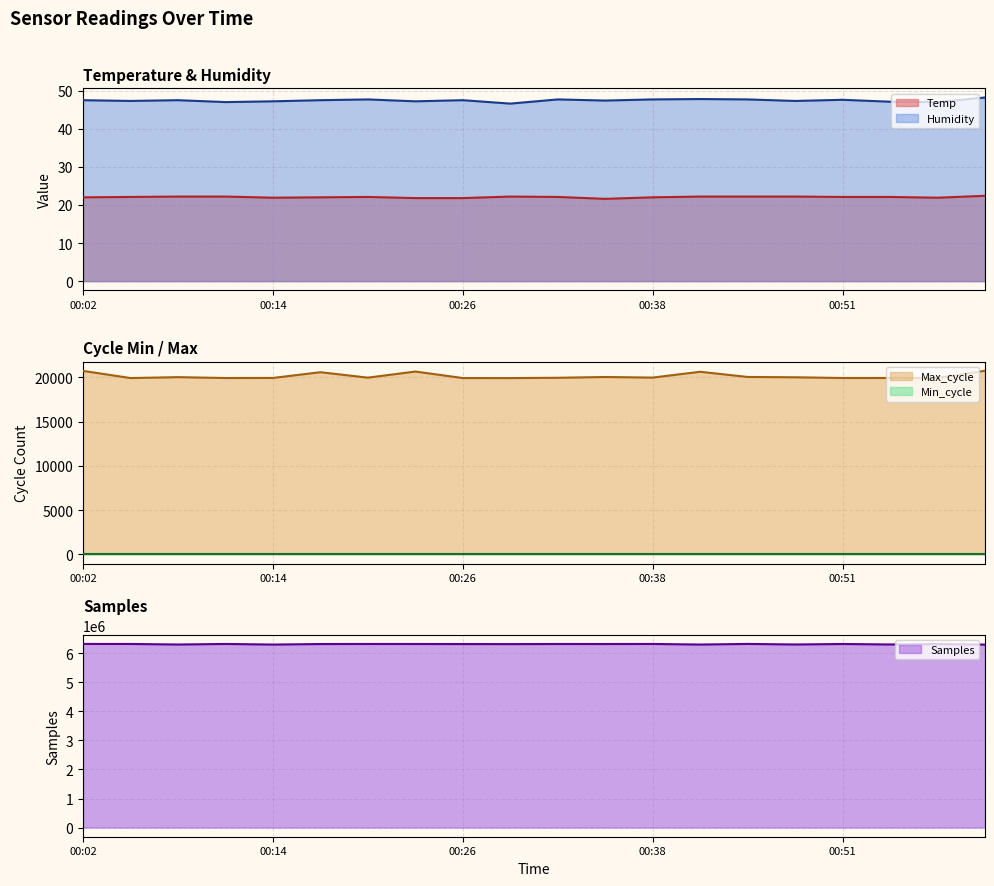

What is the value of the Temp point at the 2nd from the left?

22.1